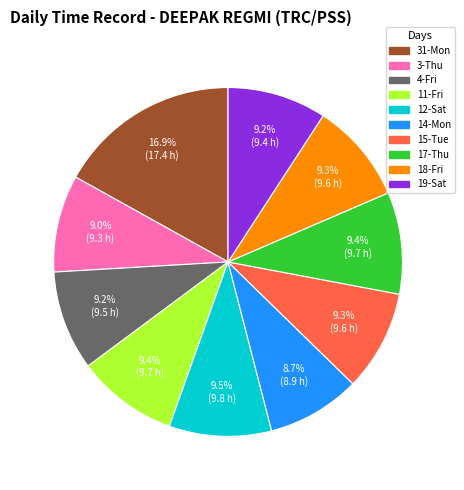

Is there a majority slice in this chart?

No